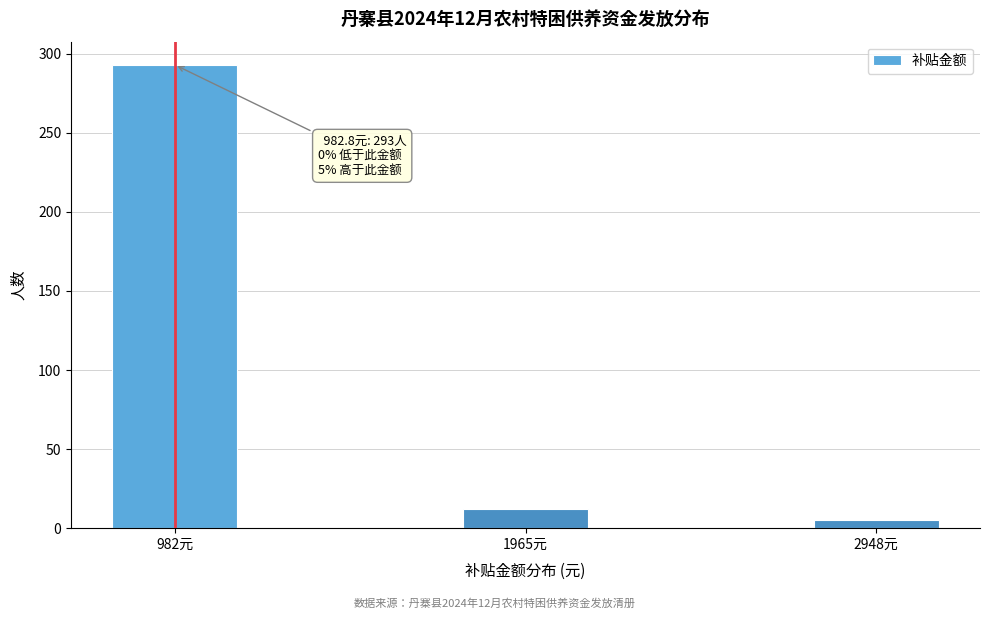

Reading left to right, list all the values displayed in this chart.

293	12	5